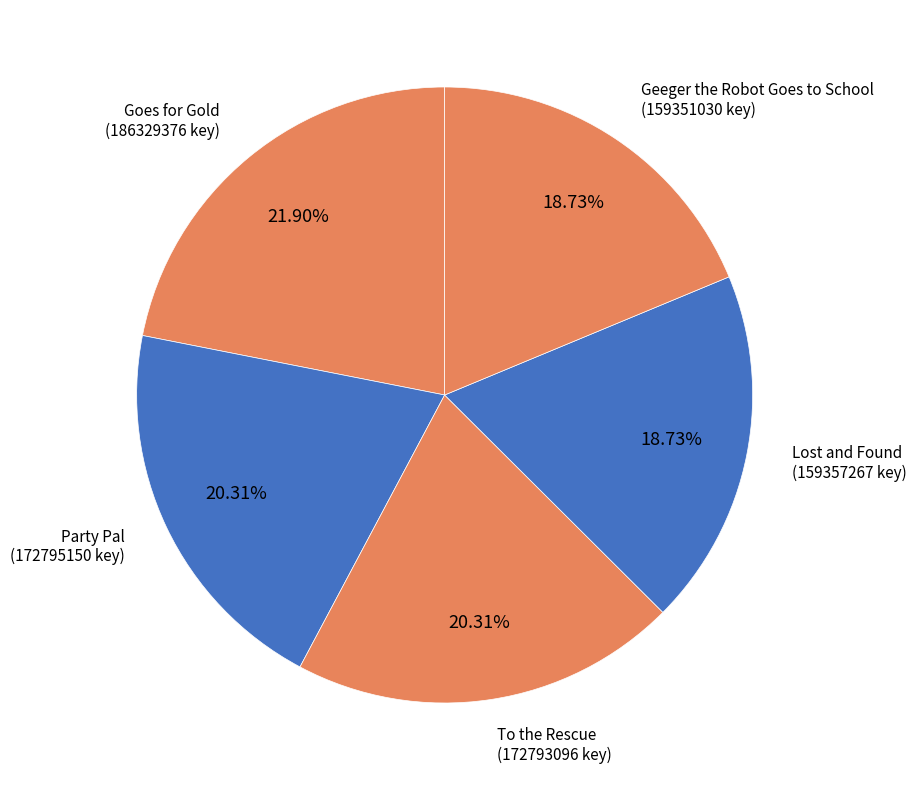

Does To the Rescue account for over 50% of the chart?

No